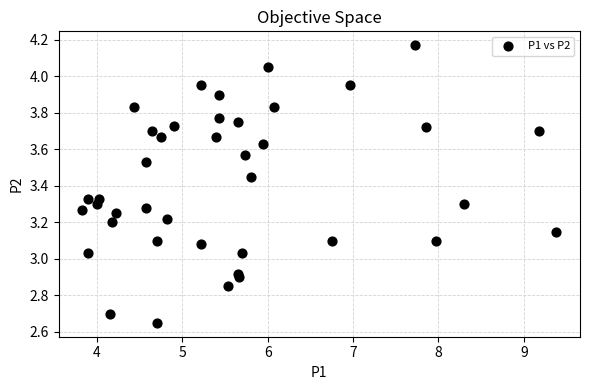

What is the range of Y values (max minus min)?

1.5